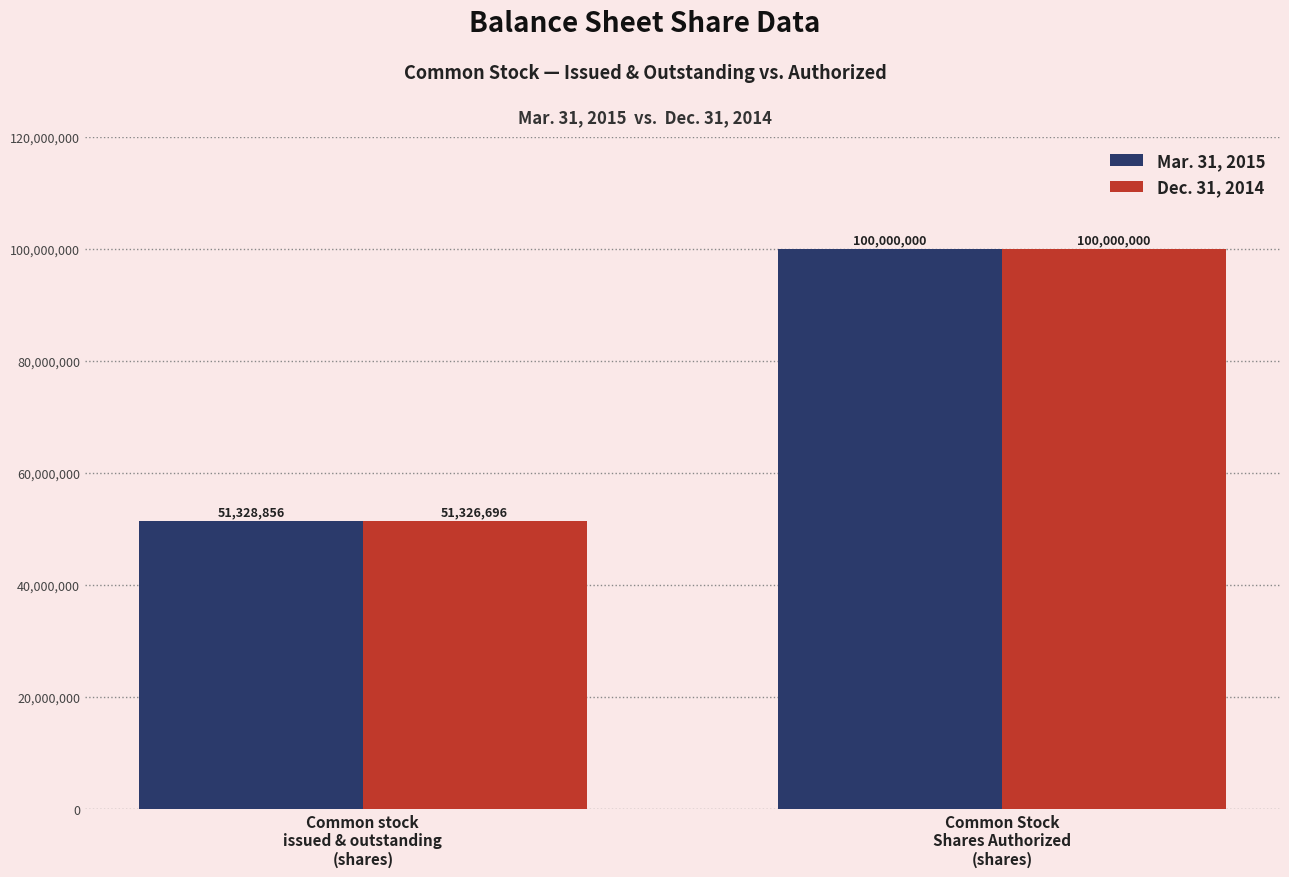

What is the label of the 1st bar from the right?

Common Stock
Shares Authorized
(shares)